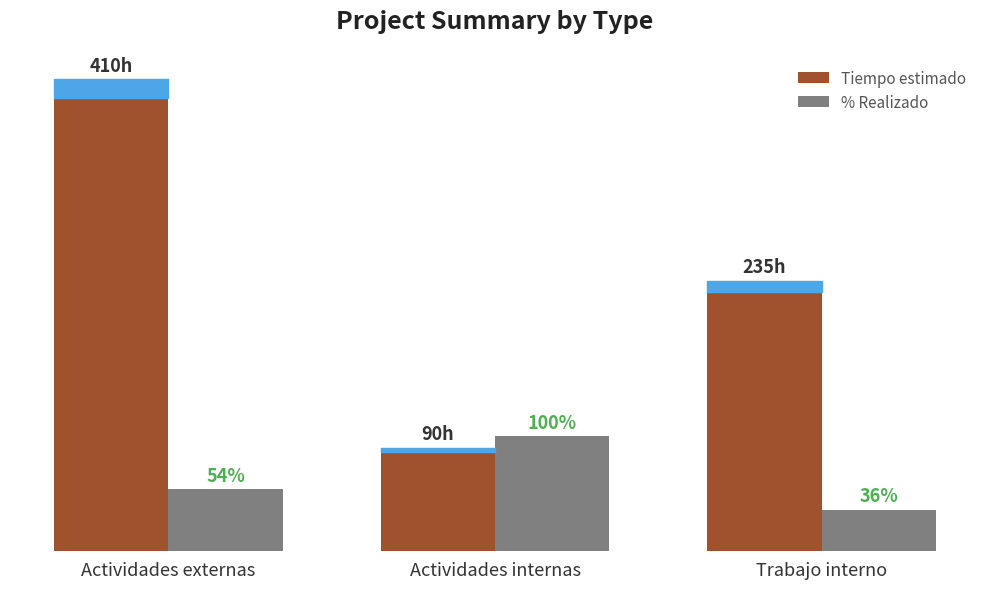

Where is % Realizado nearest to the value 68?

Actividades externas